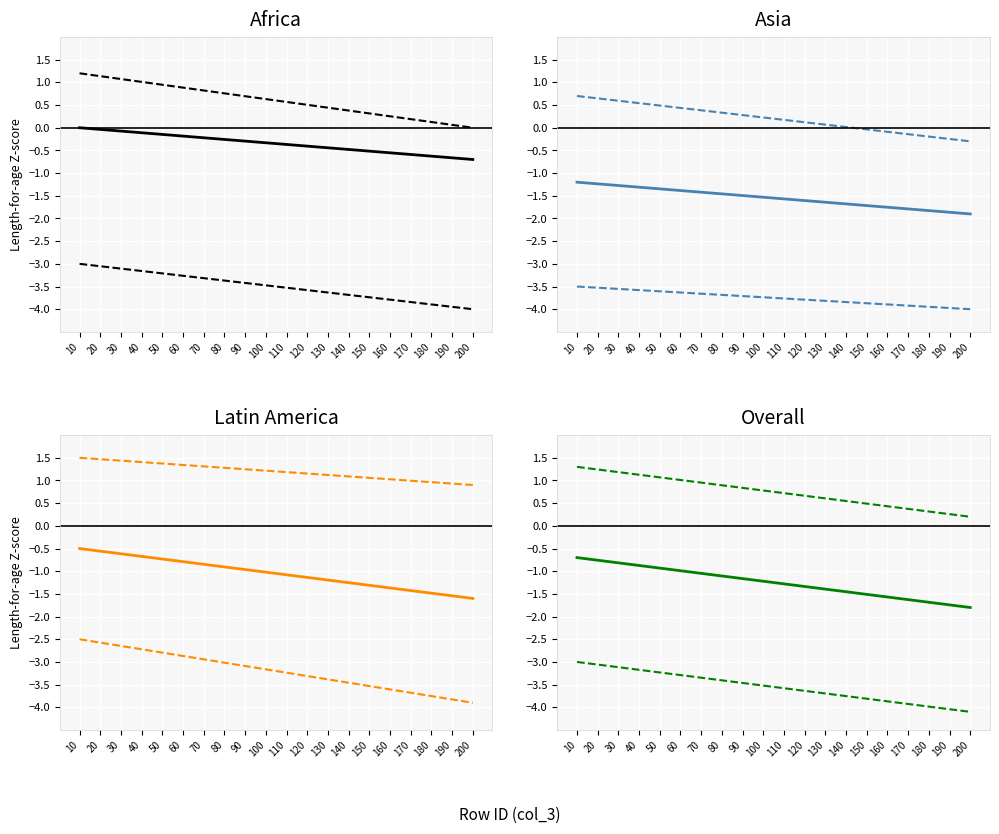

Is it true that Lower bound equals -5.3 at 190?

False